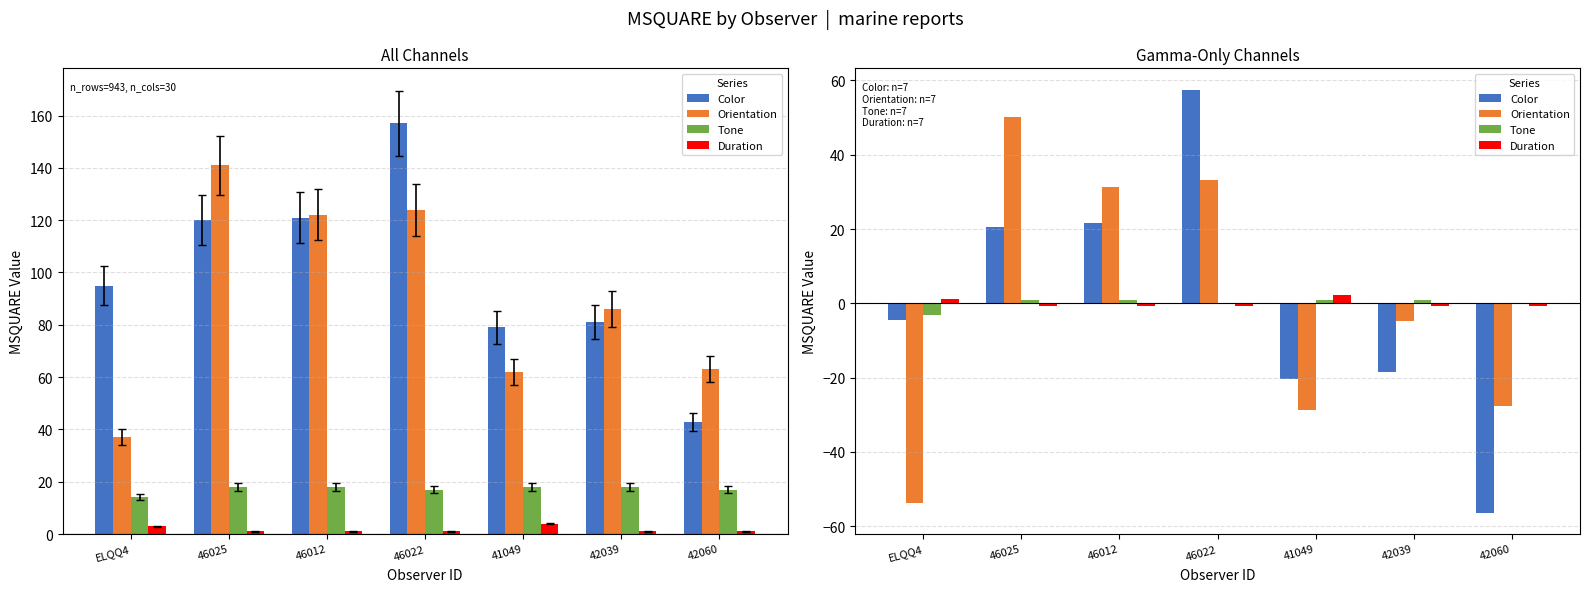

What is the minimum value for Color?

-56.4